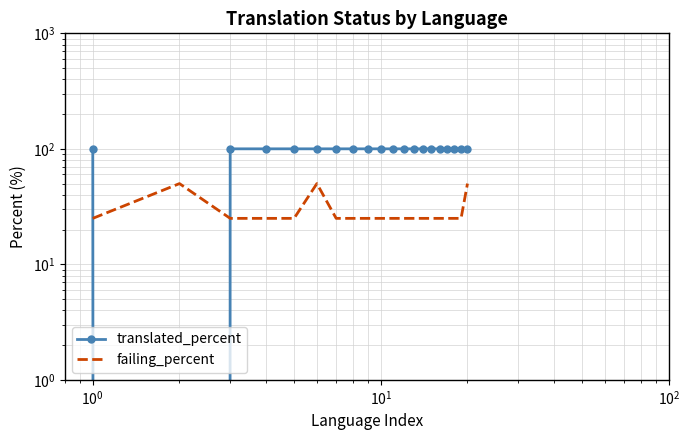

What is the average value of the translated_percent series?

95